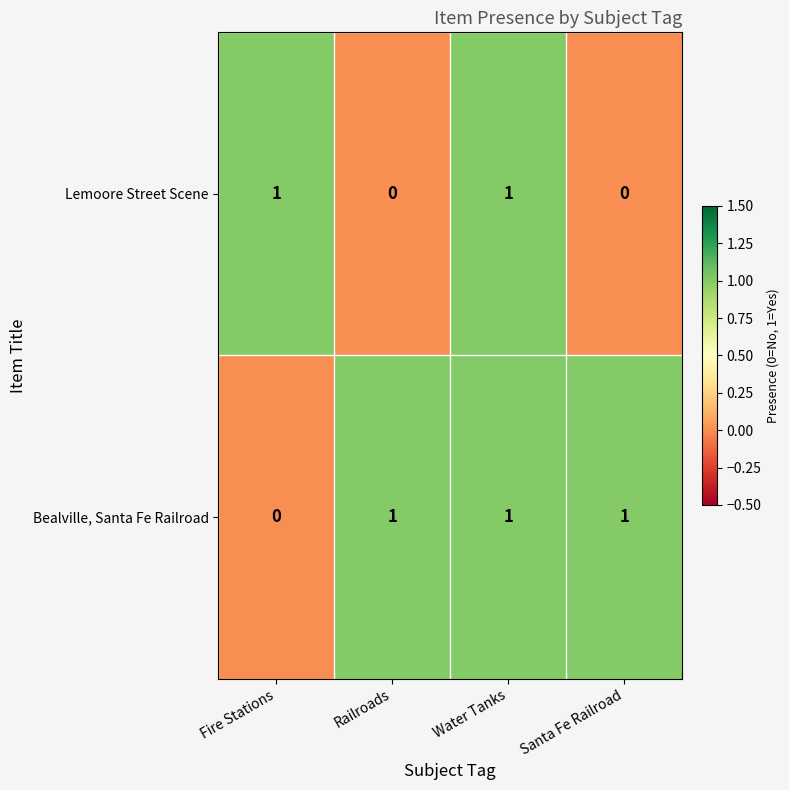

Count the Lemoore Street Scene values in the range 0 to 1.

4